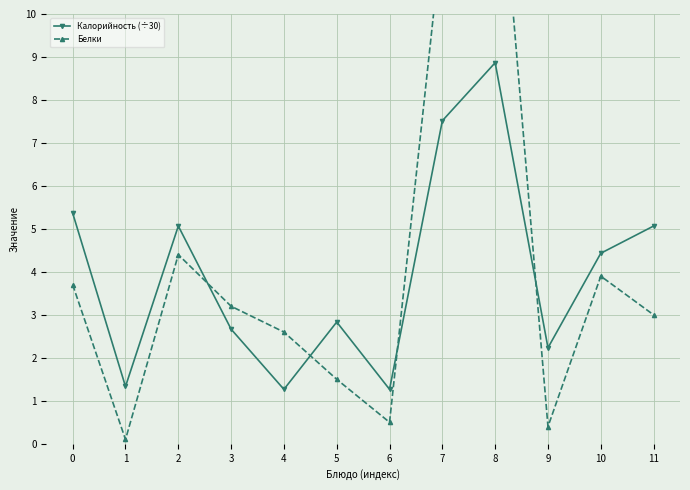

What is the difference between the maximum and minimum values in the Калорийность (÷30) series?

7.6